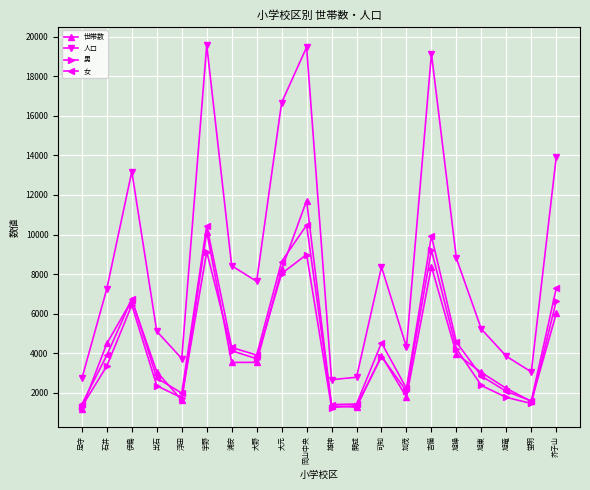

Is this an area chart (filled region under the line)?

No